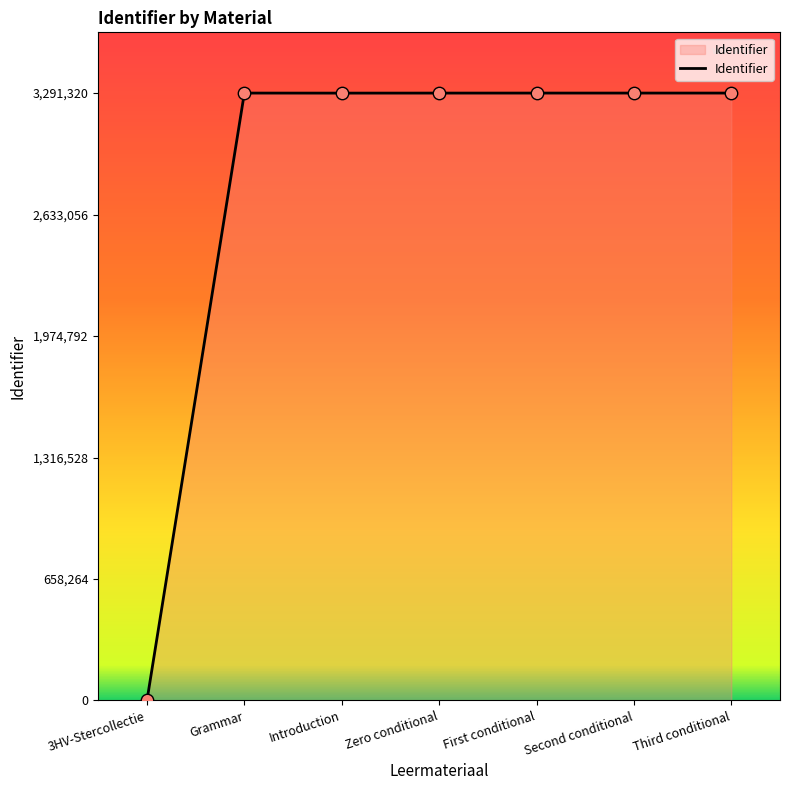

Between 3HV-Stercollectie and Grammar, which is larger?

Grammar